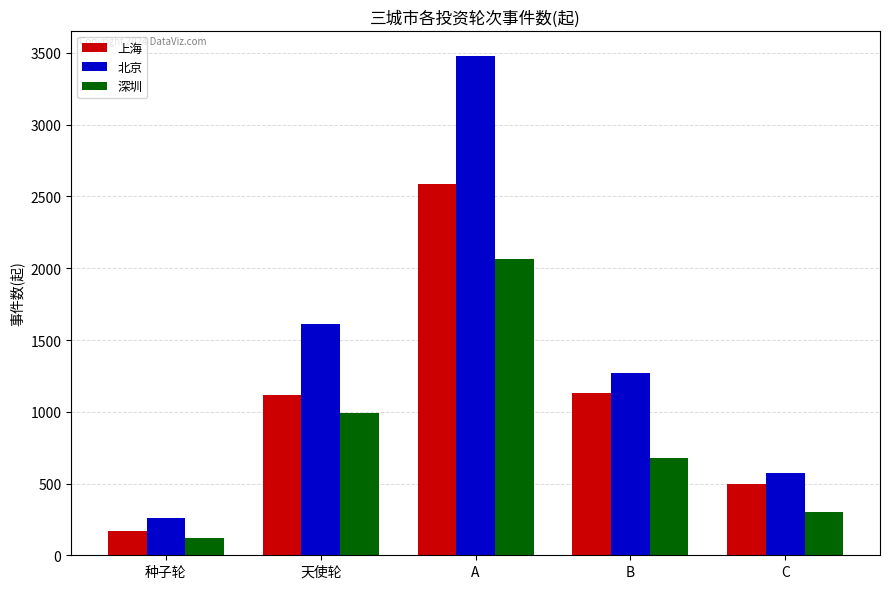

What are all the series names shown in the legend?

上海, 北京, 深圳